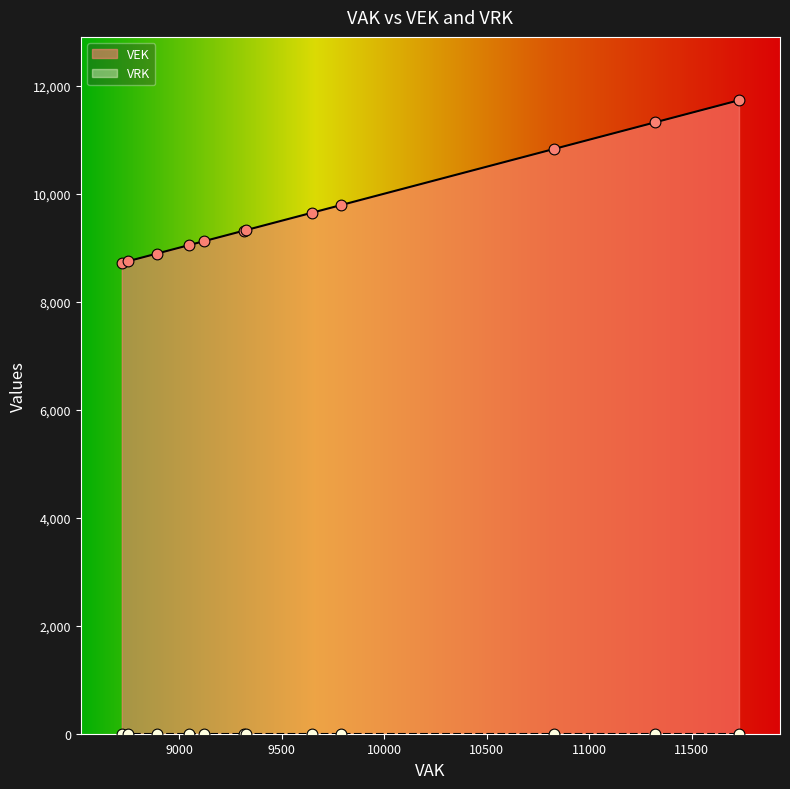

What is the highest value of the VEK series?

11731